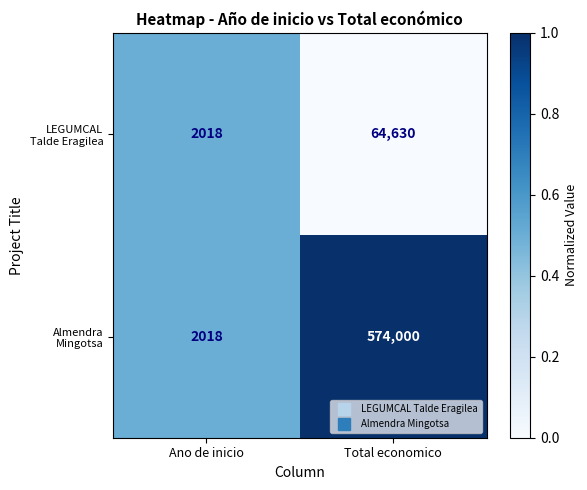

What is the maximum value shown in the chart?

574000